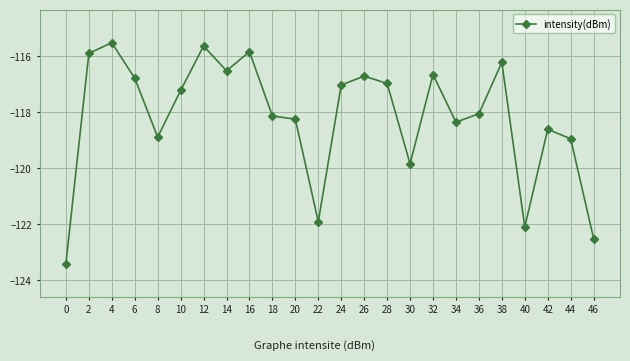

Is it true that the value at 44 is -118.9?

True